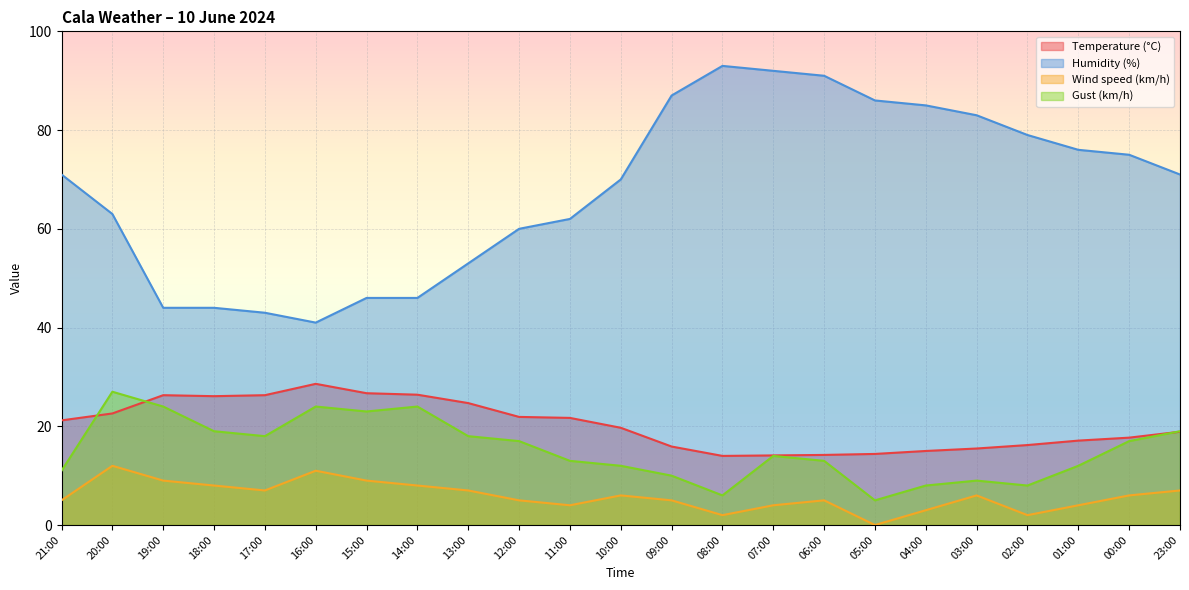

How many interior local peaks does the Wind speed (km/h) series have?

5